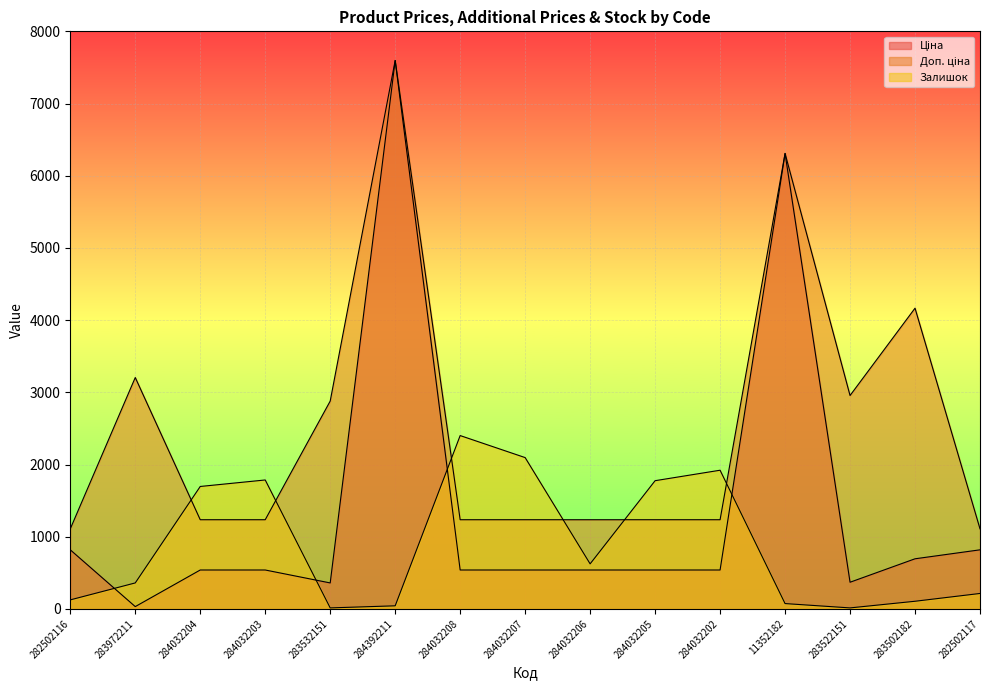

What is the sum of all Ціна values?

20770.9